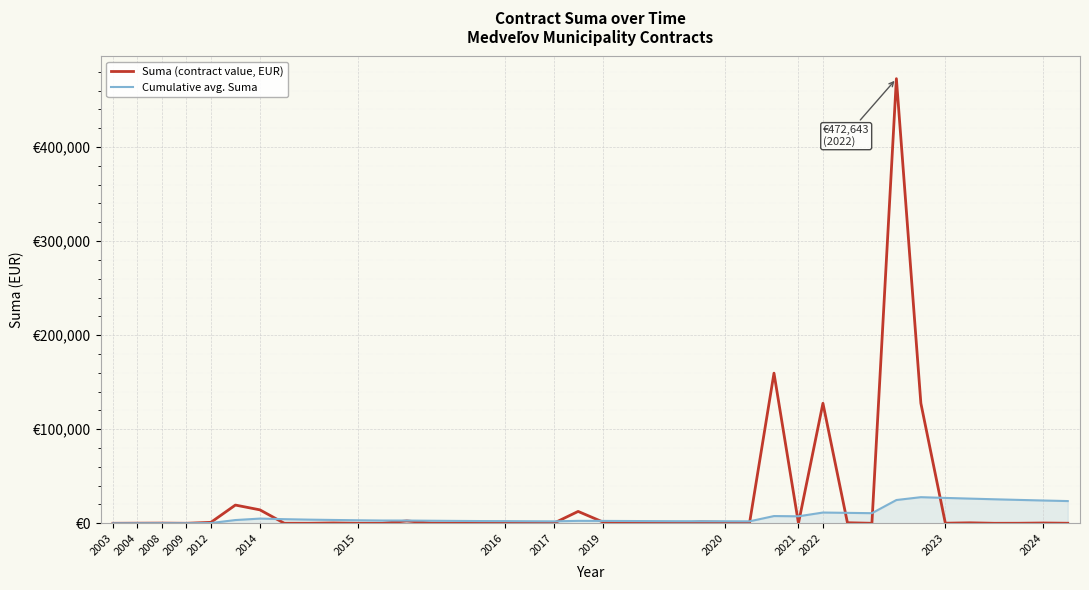

List the series in order of their peak value, highest first.

Suma (contract value, EUR), Cumulative avg. Suma